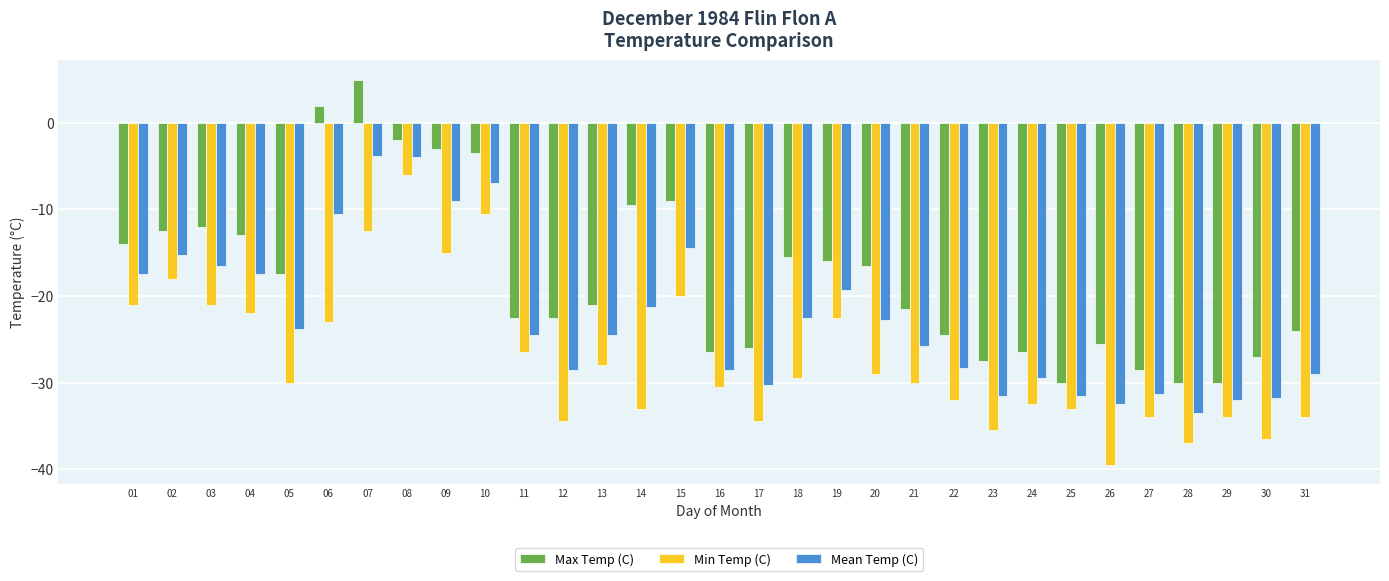

Which series has the largest total across all categories?

Max Temp (C)